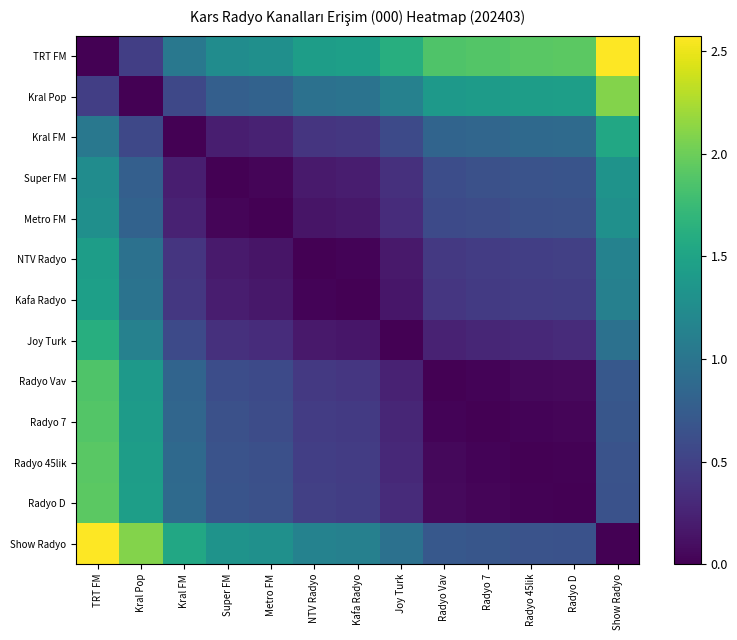

List the series in order of their peak value, lowest first.

Metro FM, Super FM, NTV Radyo, Kafa Radyo, Kral FM, Joy Turk, Radyo Vav, Radyo 7, Radyo 45lik, Radyo D, Kral Pop, TRT FM, Show Radyo